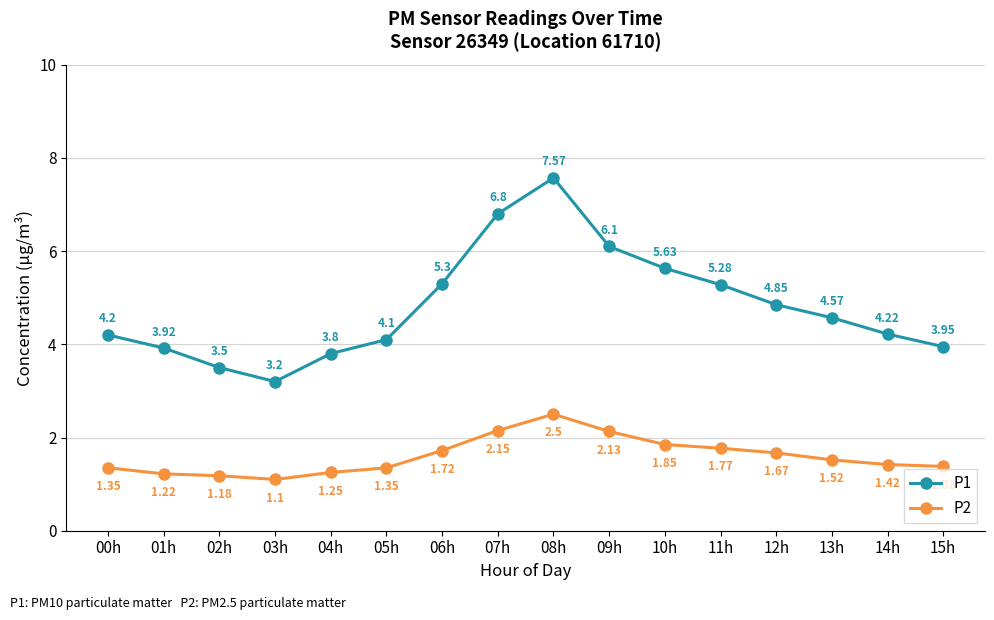

The value of P2 at 05h is 0.4. True or false?

False